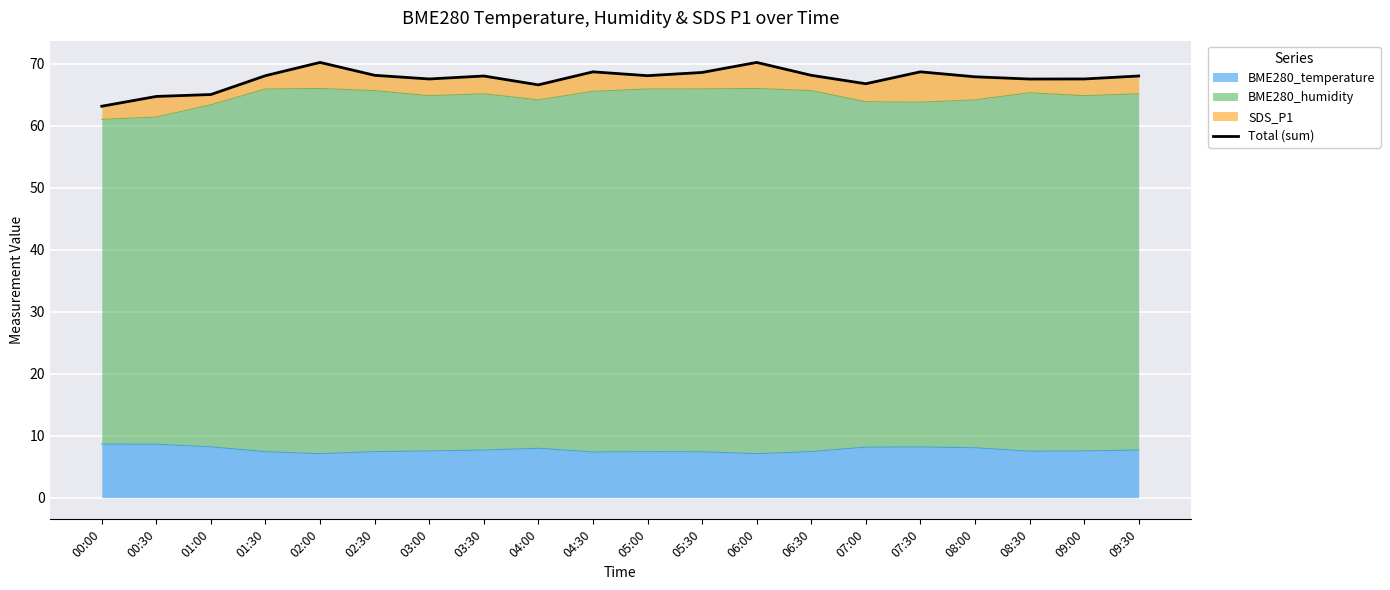

List the labels in order of value, largest first.

02:00, 06:00, 04:30, 07:30, 05:30, 02:30, 06:30, 01:30, 05:00, 03:30, 09:30, 08:00, 03:00, 09:00, 08:30, 07:00, 04:00, 01:00, 00:30, 00:00